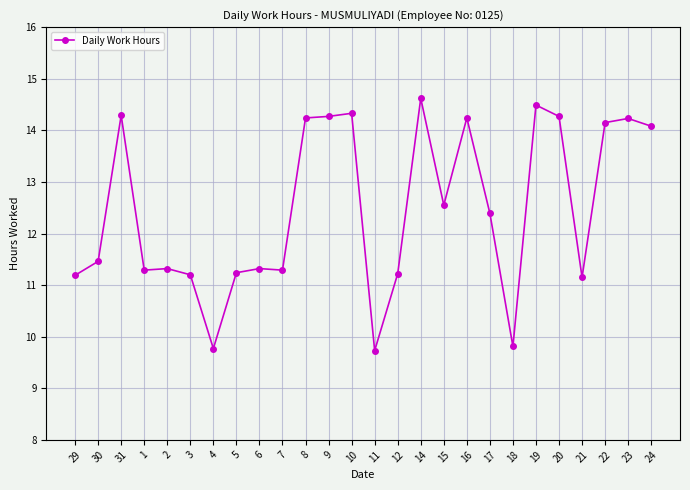

Is this an area chart (filled region under the line)?

No